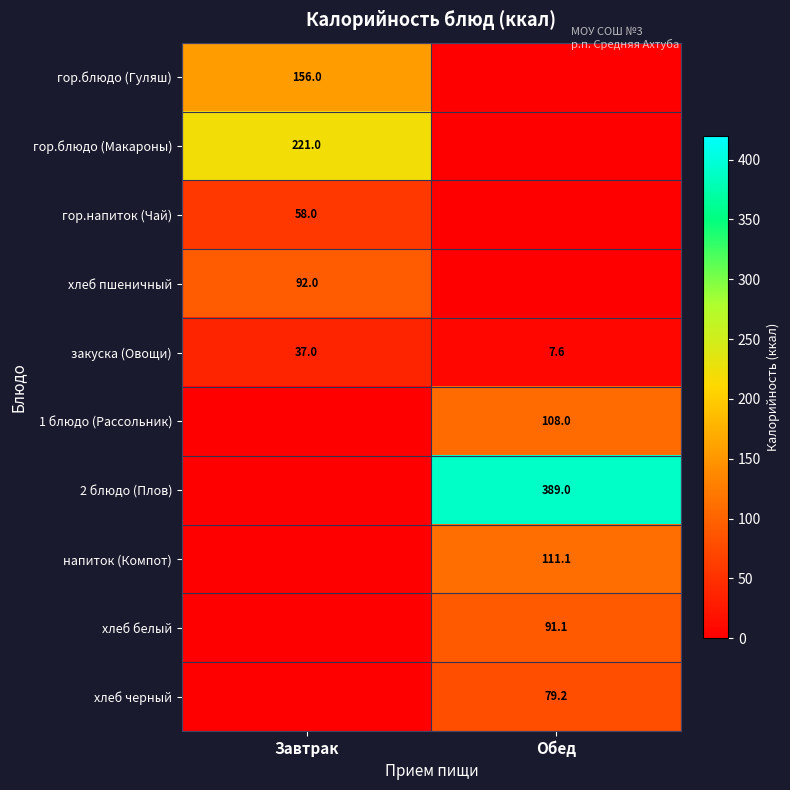

What is the spread (max minus min) of values at Обед?

389.0